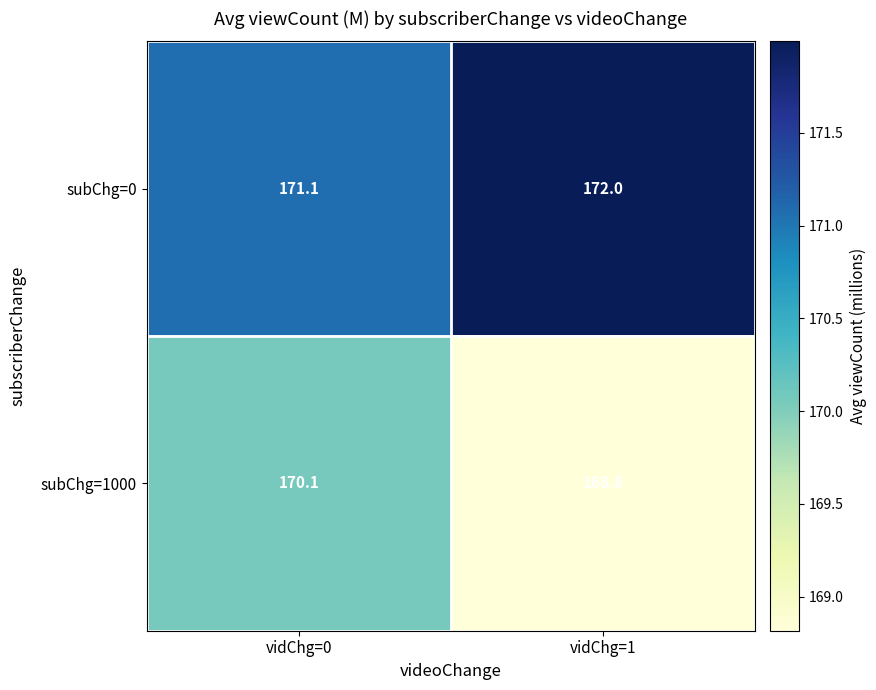

Rank the series by their average value, from lowest to highest.

subChg=1000, subChg=0